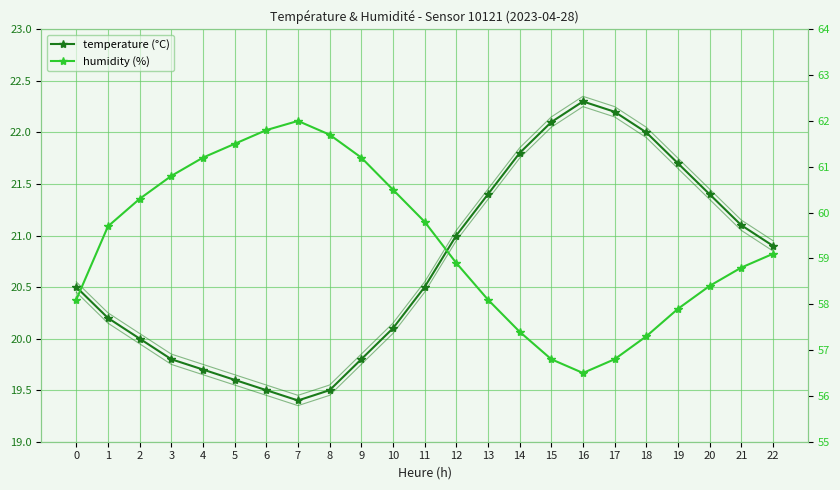

Reading right to left, extract all data points from this chart.

temperature: 22=20.9	21=21.1	20=21.4	19=21.7	18=22.0	17=22.2	16=22.3	15=22.1	14=21.8	13=21.4	12=21.0	11=20.5	10=20.1	9=19.8	8=19.5	7=19.4	6=19.5	5=19.6	4=19.7	3=19.8	2=20.0	1=20.2	0=20.5
humidity: 22=59.1	21=58.8	20=58.4	19=57.9	18=57.3	17=56.8	16=56.5	15=56.8	14=57.4	13=58.1	12=58.9	11=59.8	10=60.5	9=61.2	8=61.7	7=62.0	6=61.8	5=61.5	4=61.2	3=60.8	2=60.3	1=59.7	0=58.1